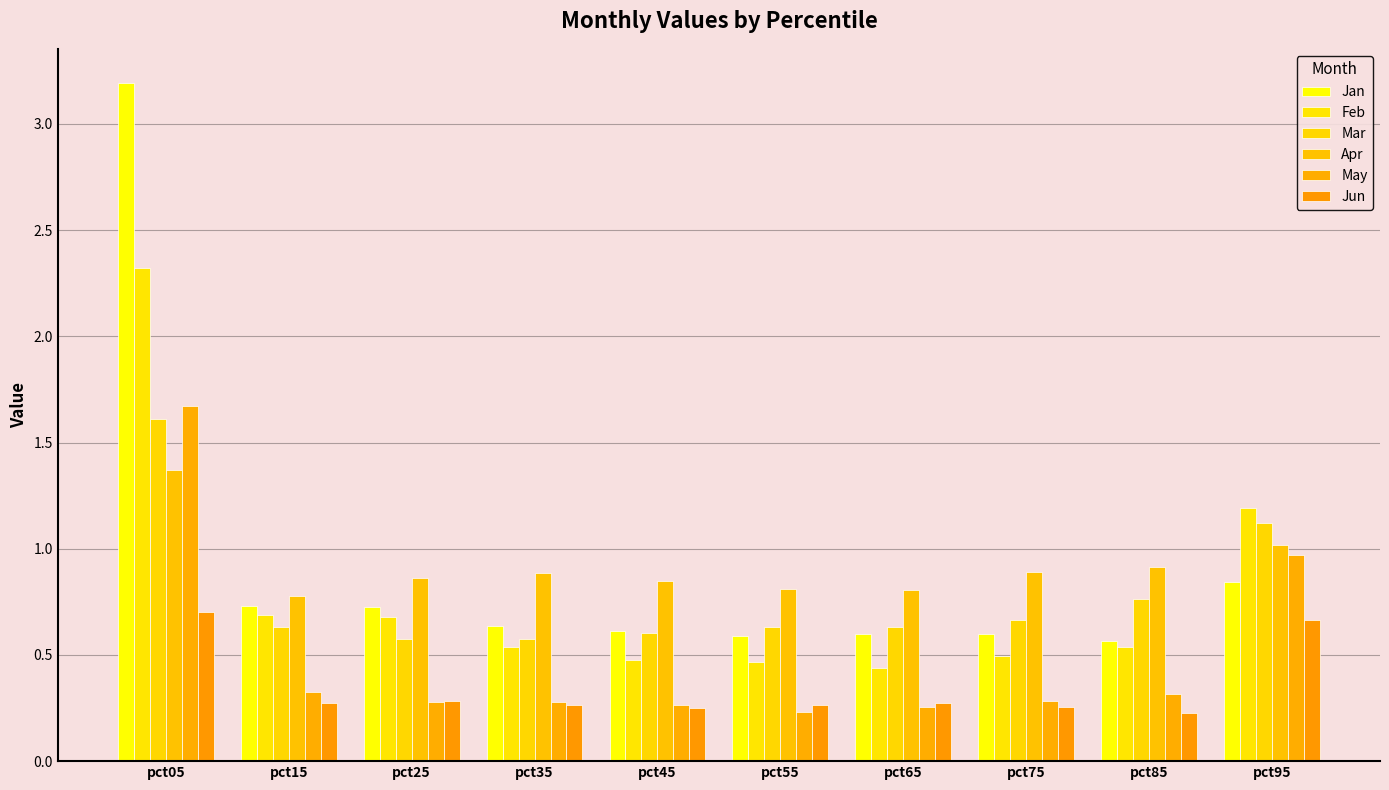

True or false: Mar has a value of 0.4 at pct55.

False